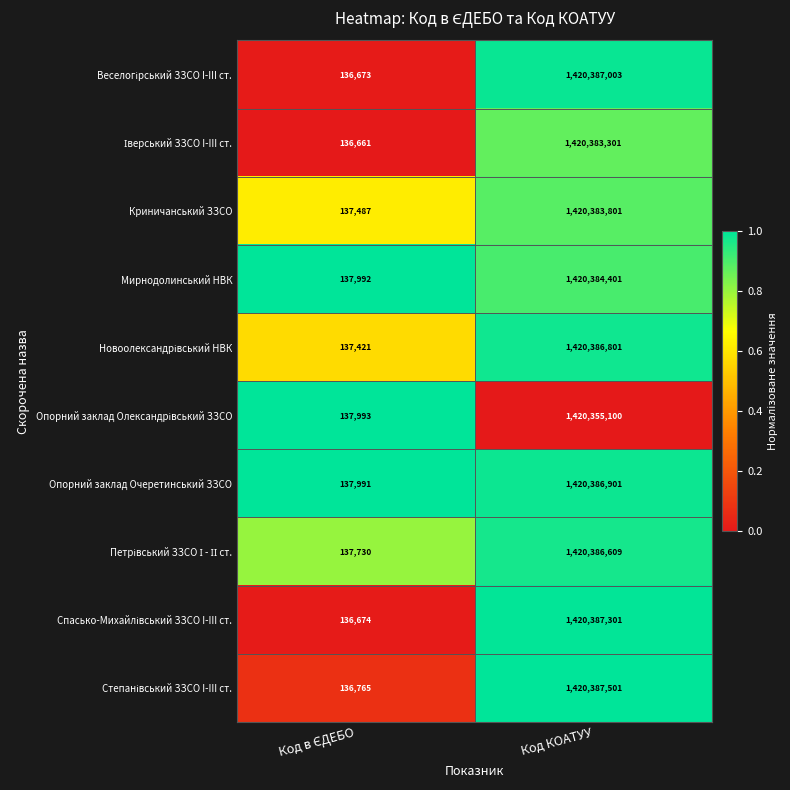

What is the sum of all Мирнодолинський НВК values?

1420522393